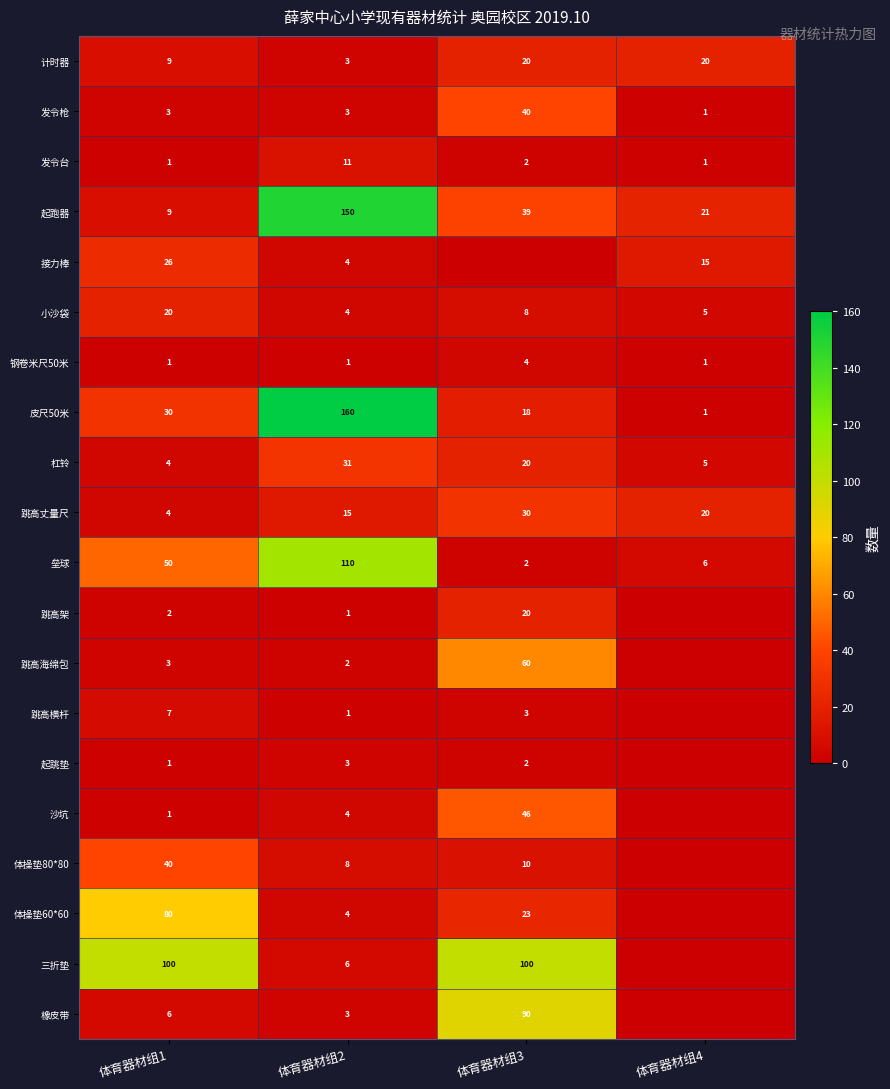

Between 体育器材组1 and 体育器材组2, which series saw the biggest shift?

起跑器